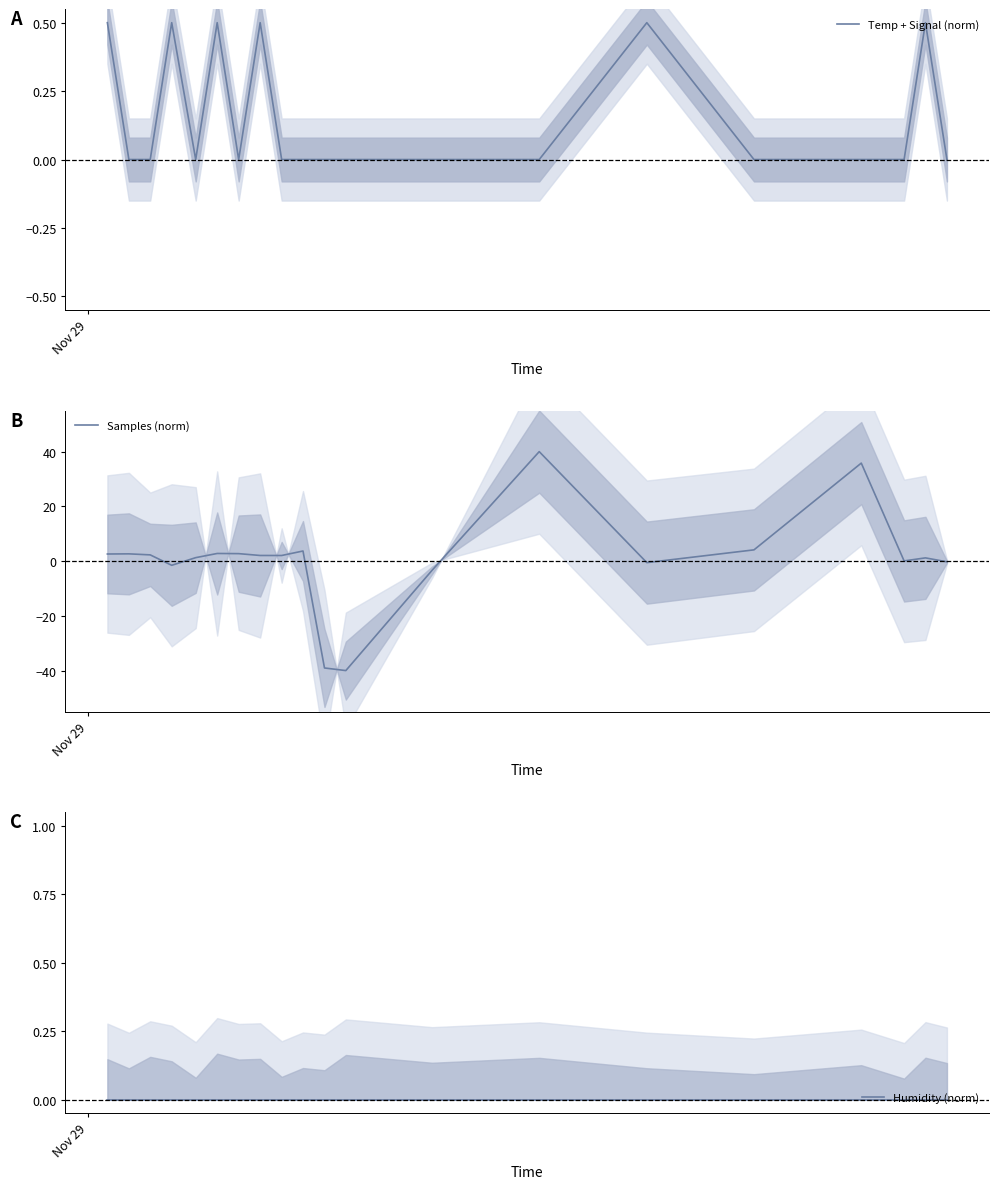

What is the minimum value for Samples (norm)?

-40.0